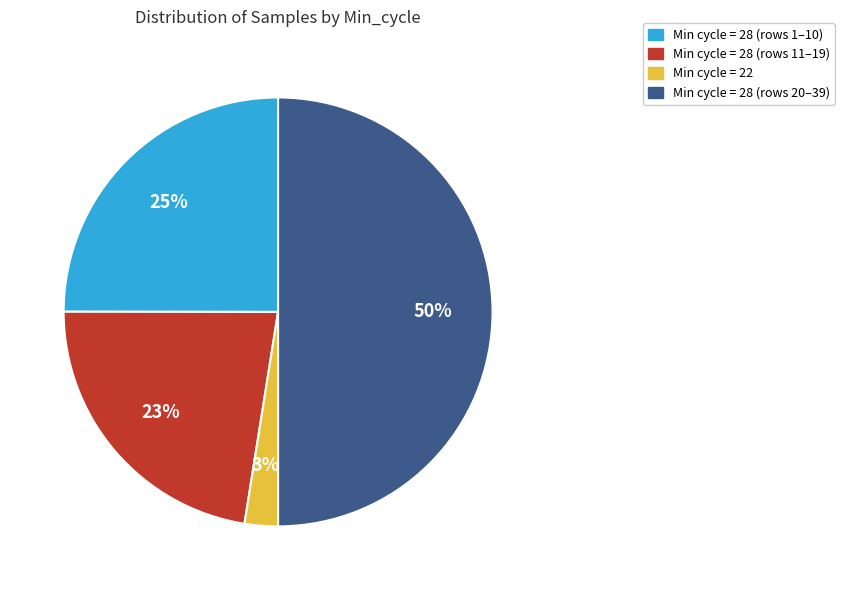

To the nearest percent, what is the difference between the largest and smallest slice percentages?

47%